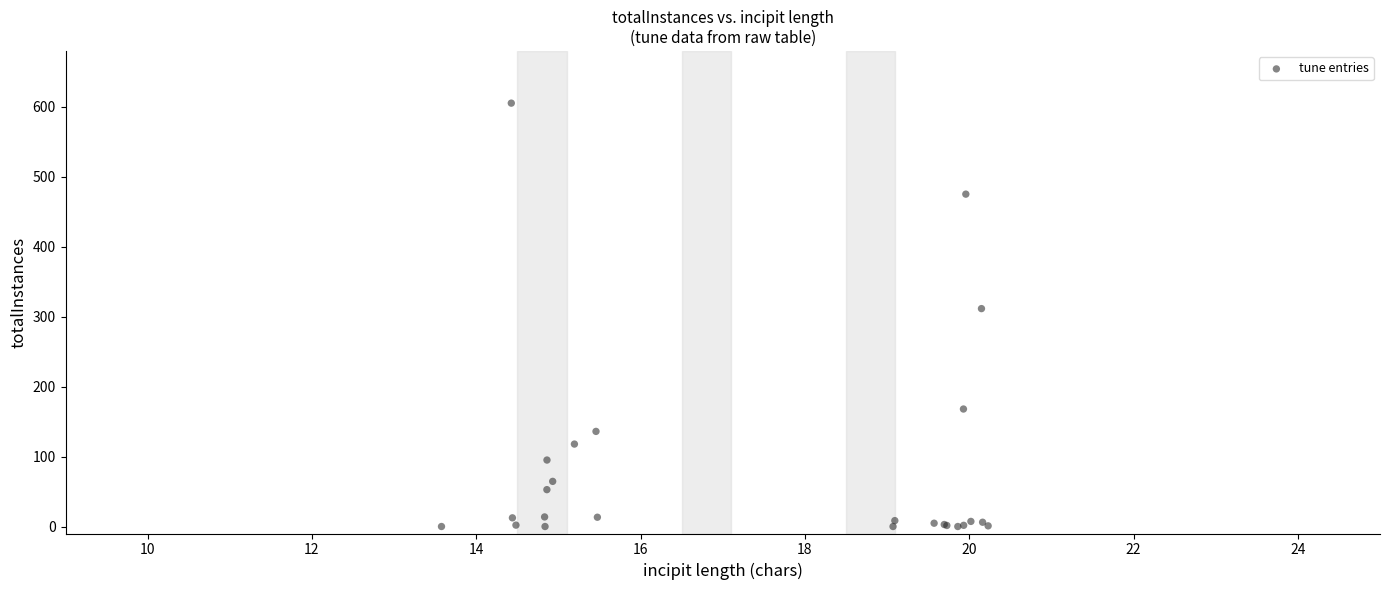

What Y value in the scatter plot is closest to 302?

311.6